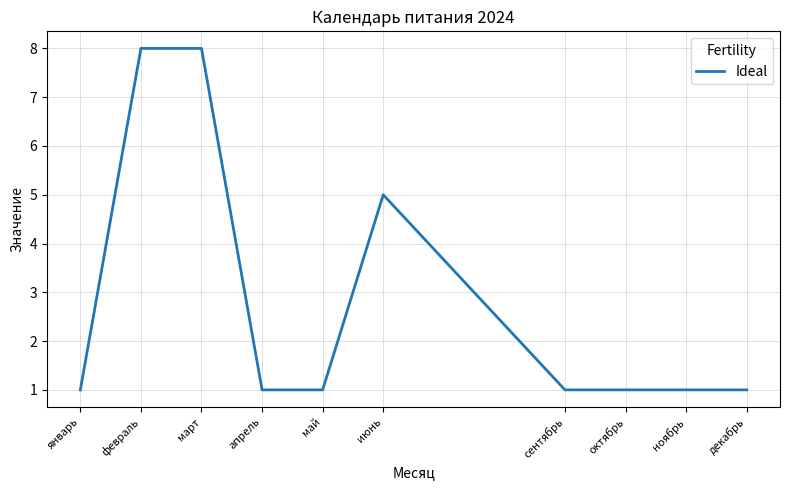

What position from the right is ноябрь?

2